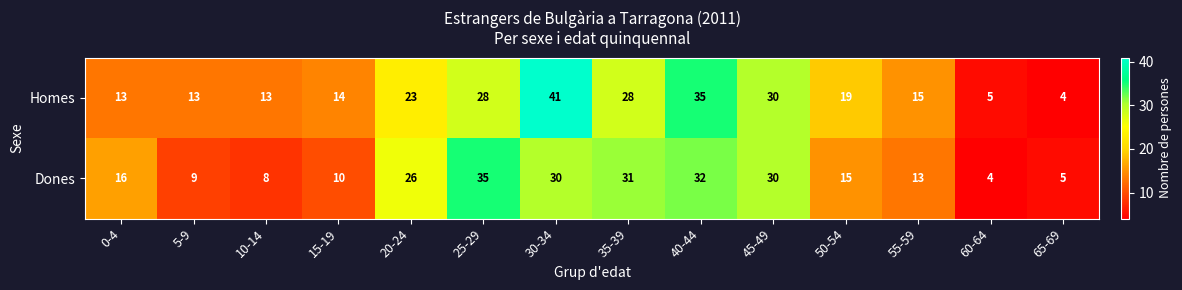

What is the greatest value displayed?

41